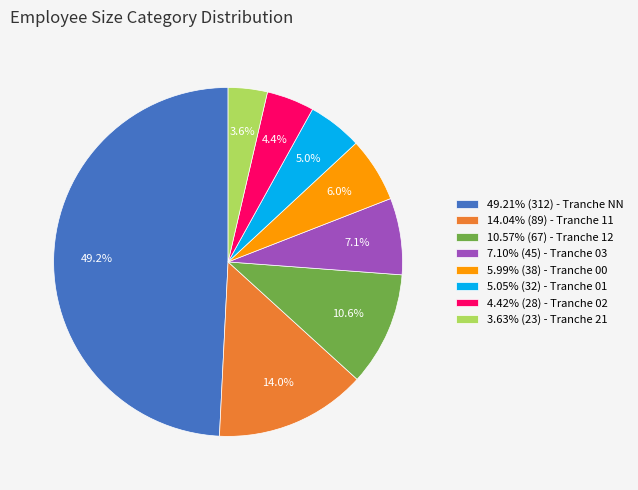

Approximately how many times larger is the value at 4.42% (28) - Tranche 02 compared to 3.63% (23) - Tranche 21?

1.2